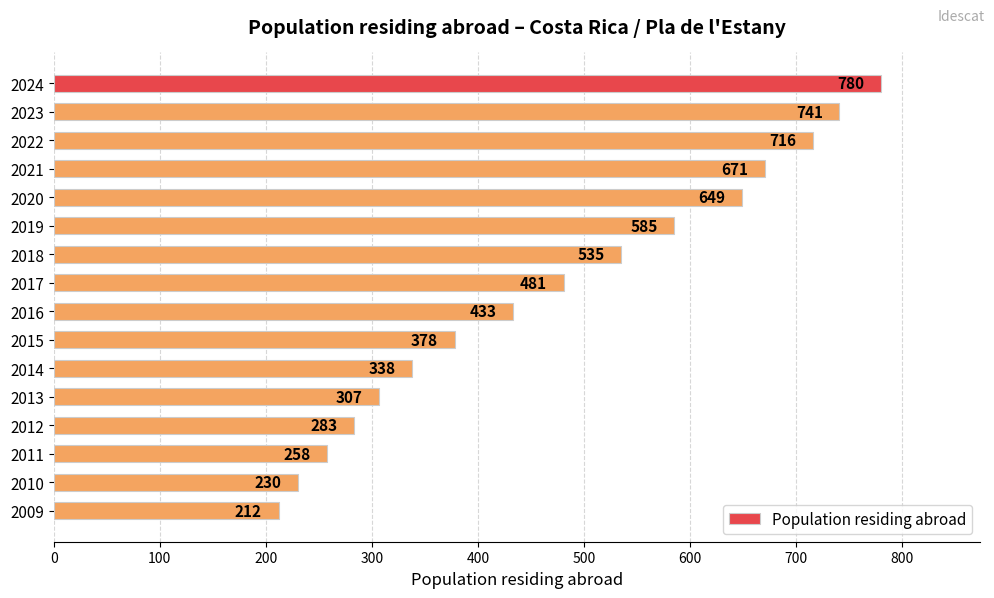

List the labels in order of value, smallest first.

2009, 2010, 2011, 2012, 2013, 2014, 2015, 2016, 2017, 2018, 2019, 2020, 2021, 2022, 2023, 2024